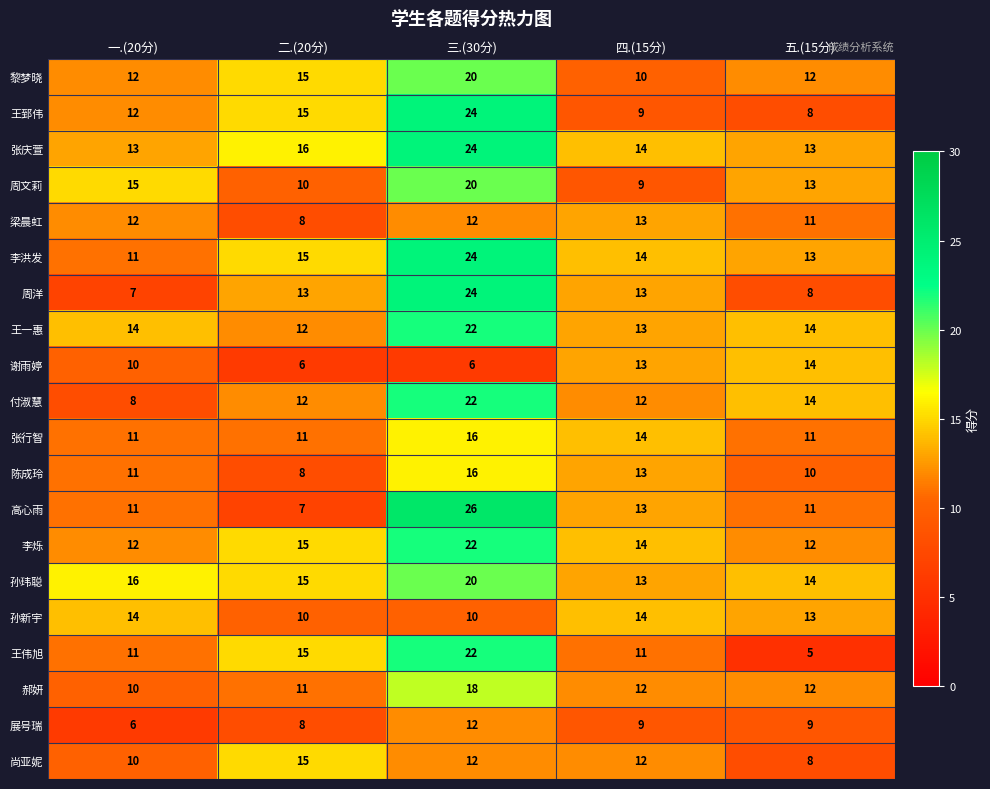

Which series changed the most between 二.(20分) and 四.(15分)?

谢雨婷